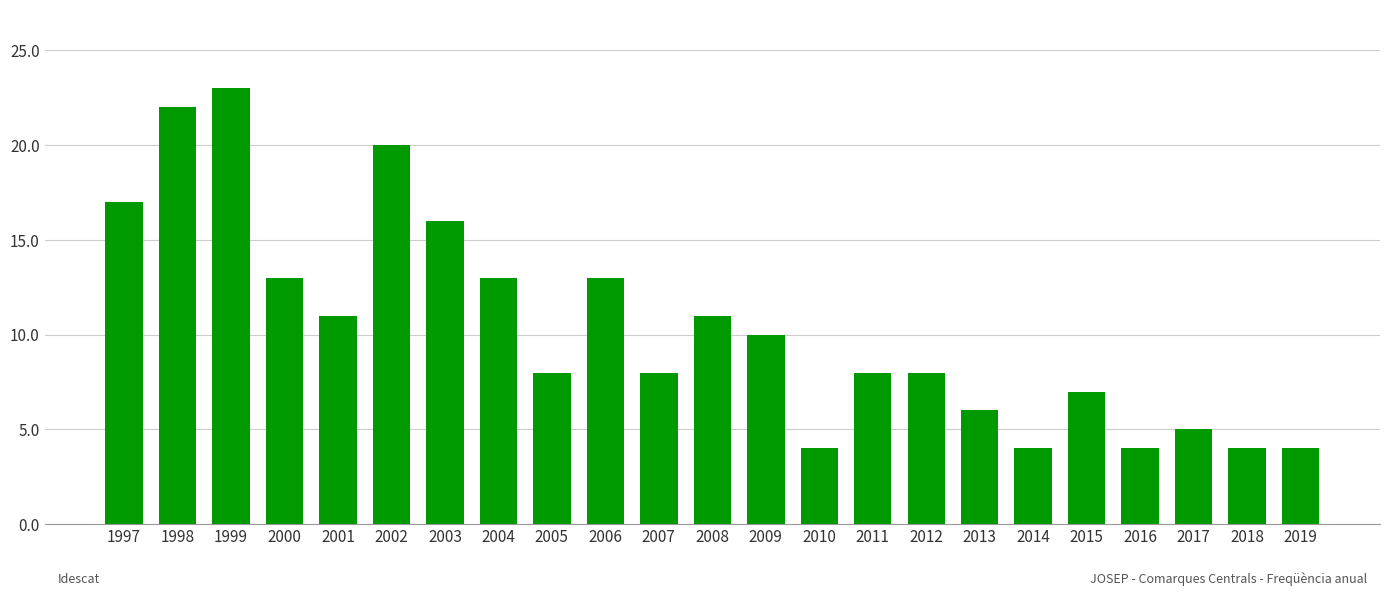

What is the minimum value shown in the chart?

4